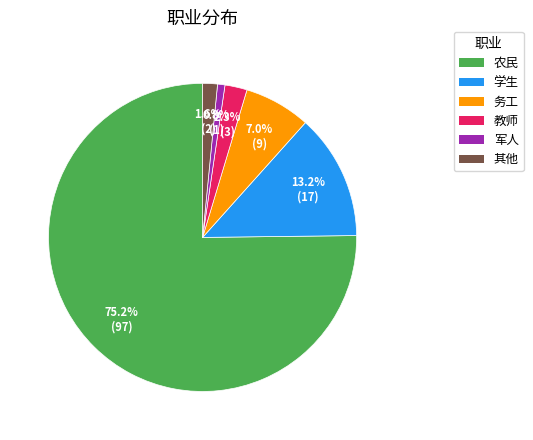

Is there a majority slice in this chart?

Yes